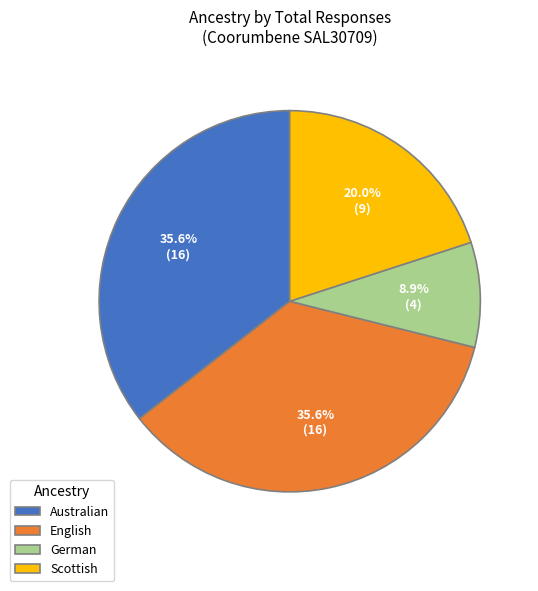

Is there a majority slice in this chart?

No